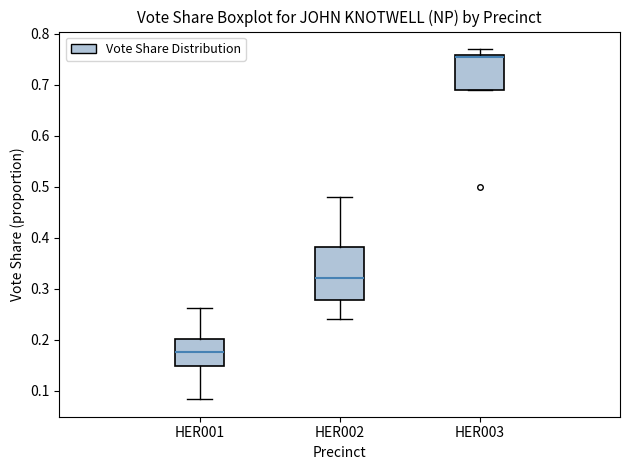

Where does the lower whisker of the box for HER001 end on the y-axis? The values are not printed on the chart, so give them approximately, as read against the axis.

0.08